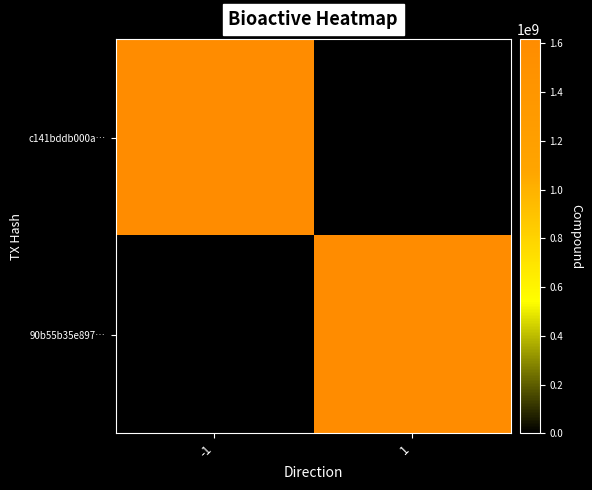

Reading left to right, extract all data points from this chart.

c141bddb000a…: -1=1617519824	1=0
90b55b35e897…: -1=0	1=1617519614